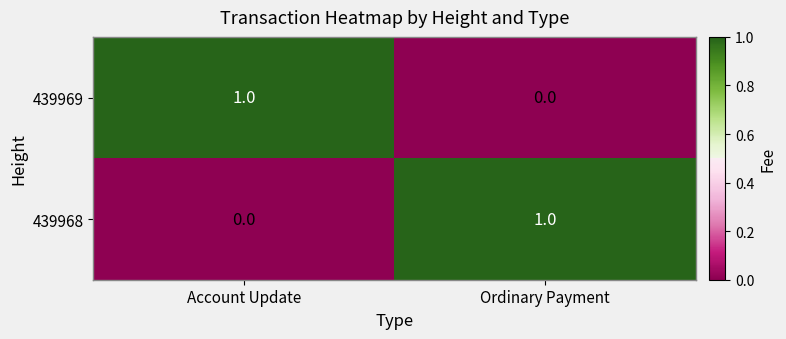

At how many categories does at least one series exceed 0?

2